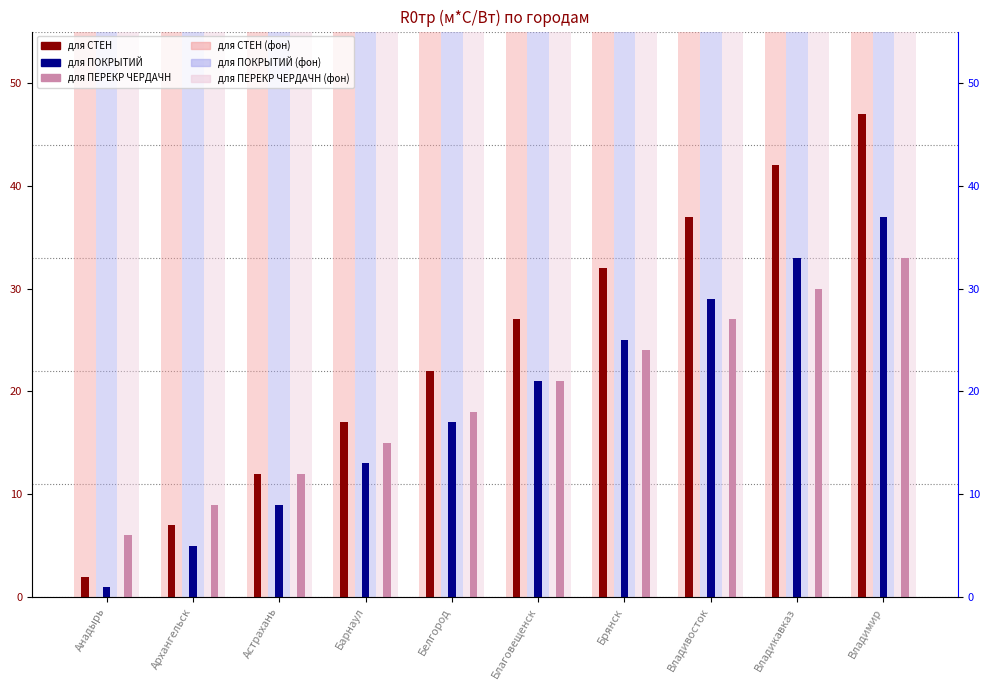

What is the total value across all series at Брянск?

246